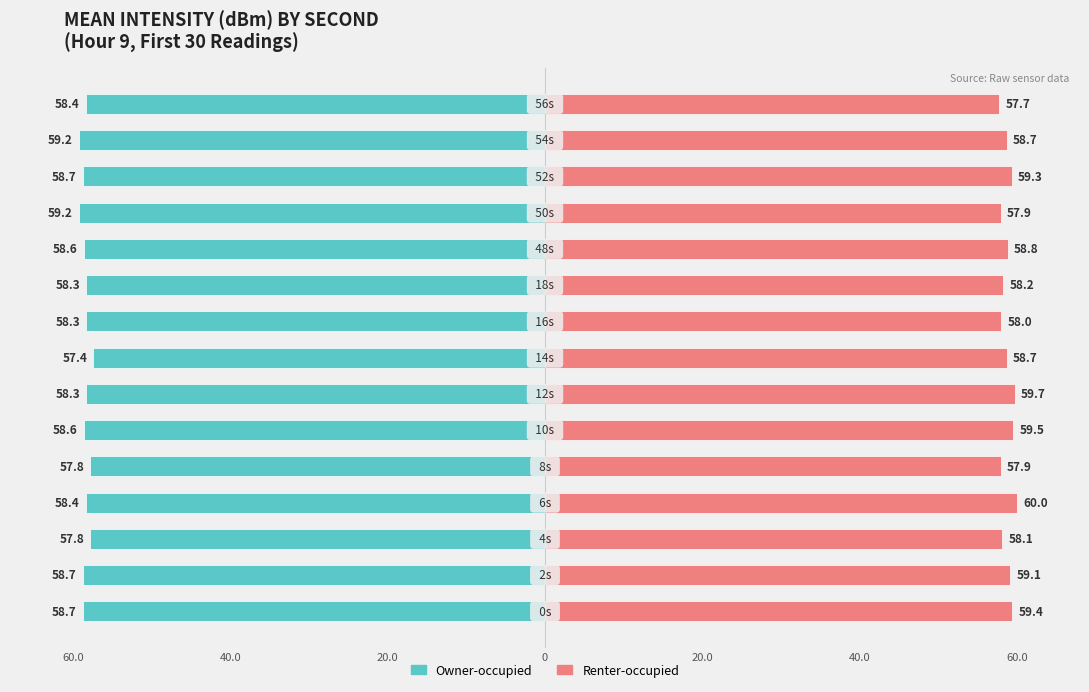

Which series has the widest spread of values?

Renter-occupied